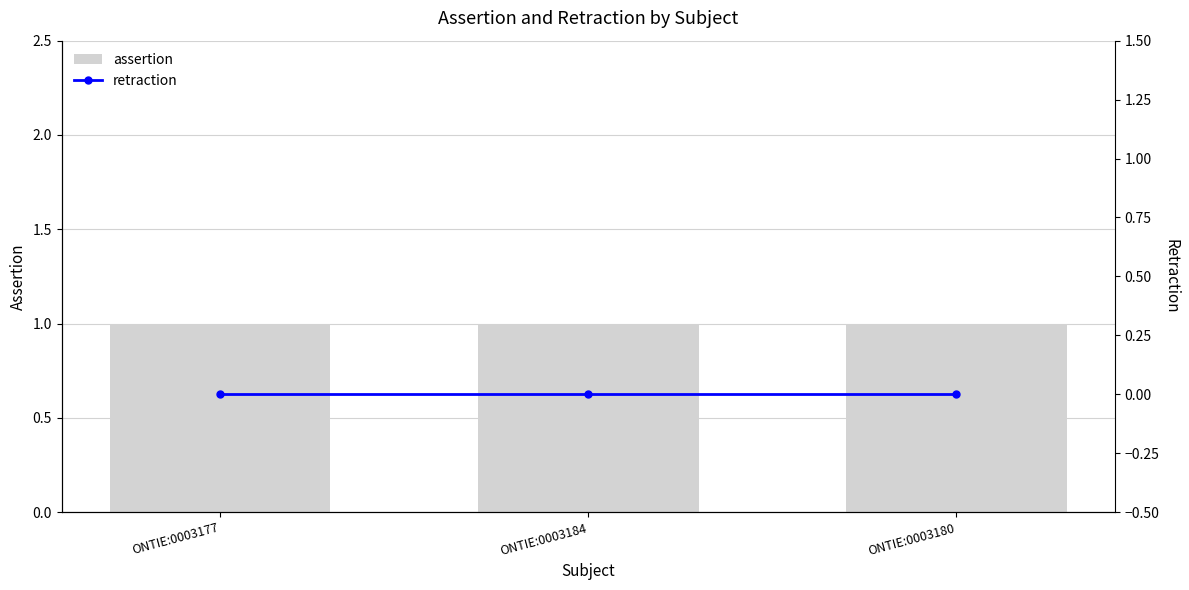

At ONTIE:0003184, list the series in order from smallest to largest.

retraction, assertion